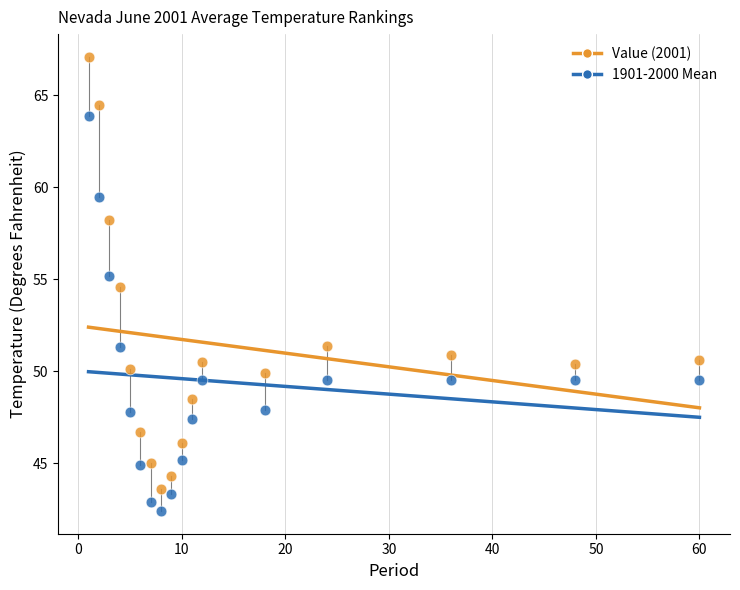

Which series contains the lowest Y value?

1901-2000 Mean